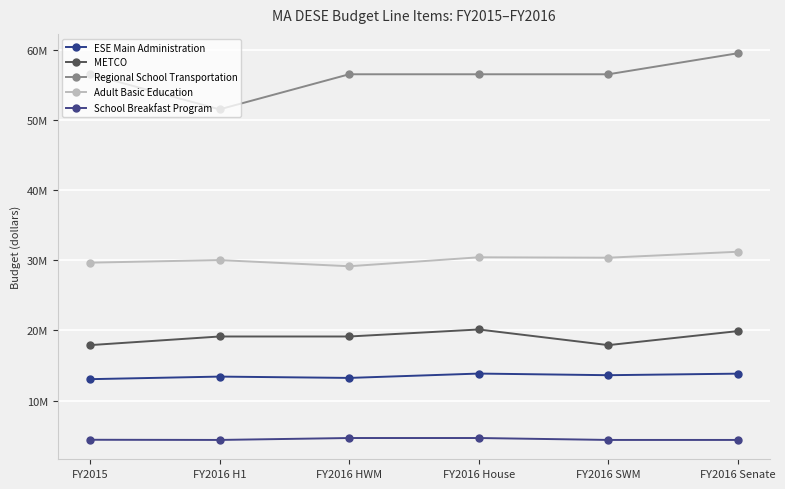

Reading left to right, transcribe all the data shown in this chart.

ESE Main Administration: 13059926	13425797	13237522	13857522	13625797	13845797
METCO: 17912443	19142582	19142582	20142582	17912443	19912443
Regional School Transportation: 56521000	51521000	56521000	56521000	56521000	59521000
Adult Basic Education: 29668647	30036166	29156340	30431340	30374160	31224160
School Breakfast Program: 4421323	4396323	4671323	4671323	4396323	4396323